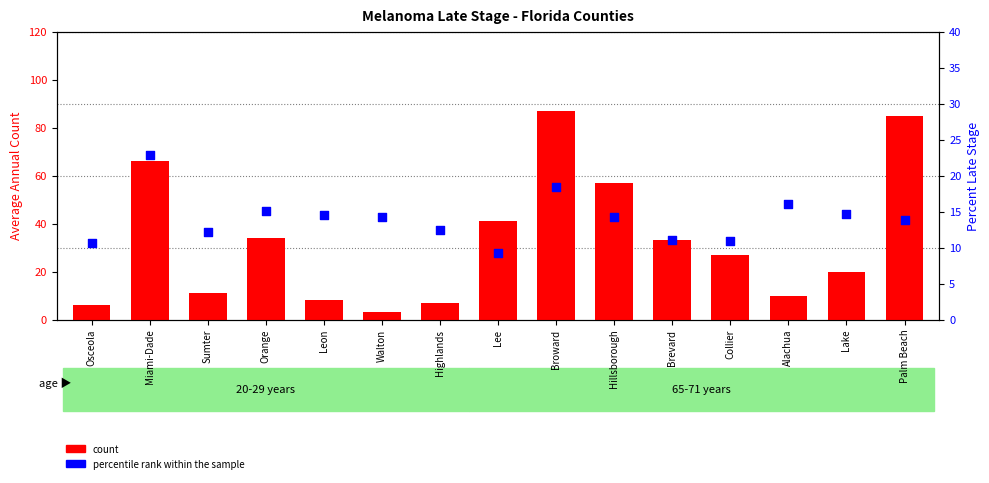

Which series reaches the minimum Y coordinate?

count